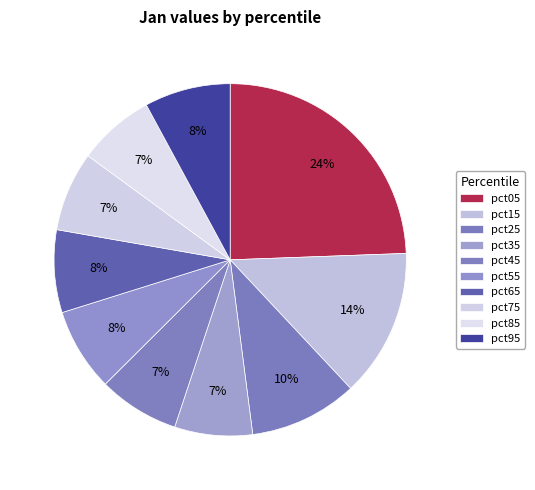

How many slices are in this pie chart?

10